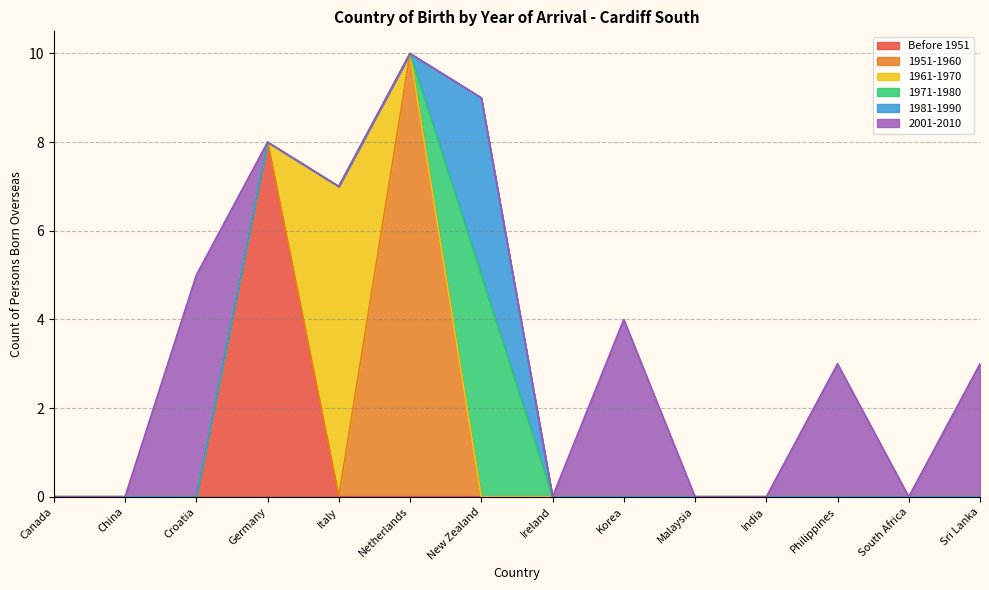

What is the spread (max minus min) of values at Germany?

8